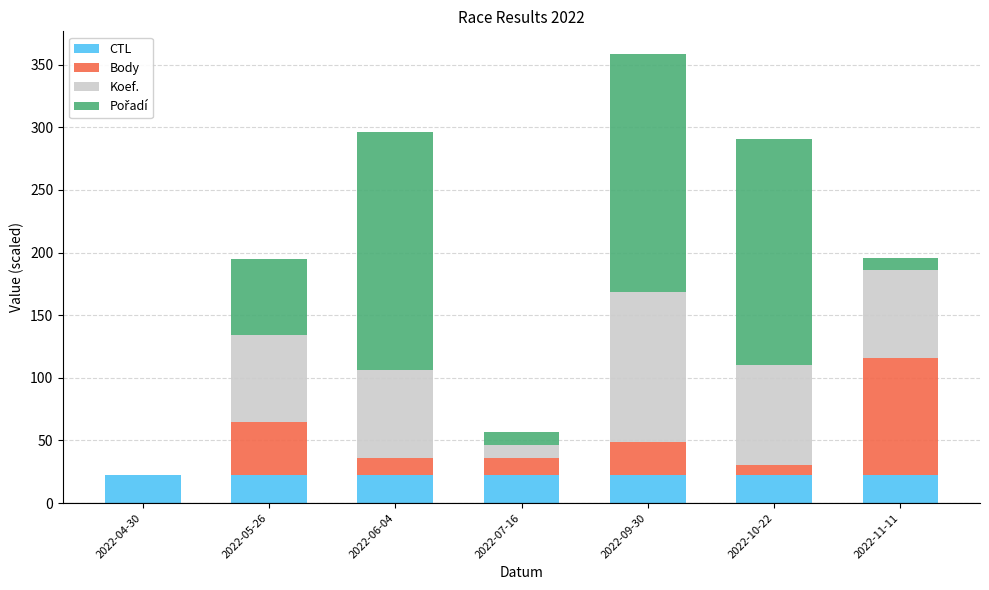

What is the sum of all CTL values?

156.3